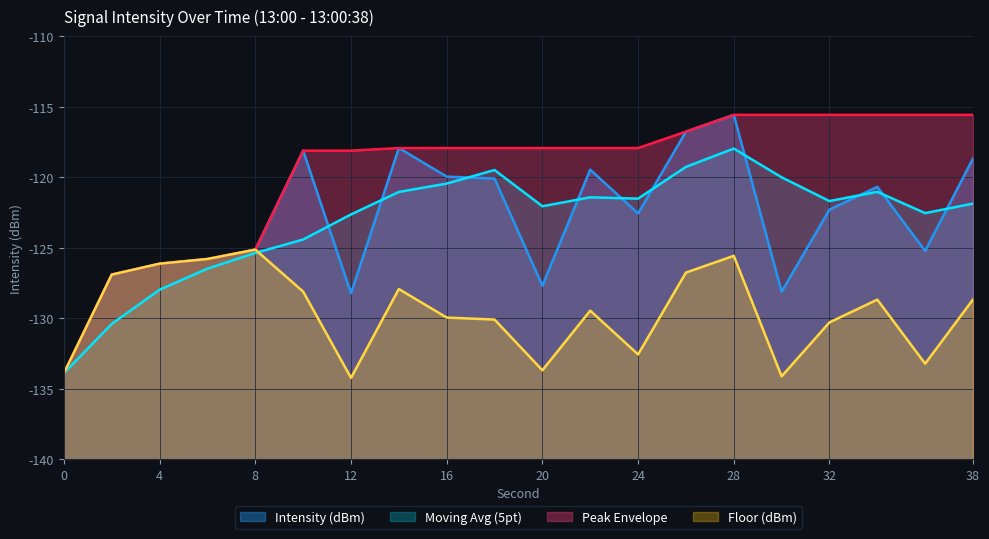

What is the difference between the maximum and minimum values in the Floor (dBm) series?

9.1